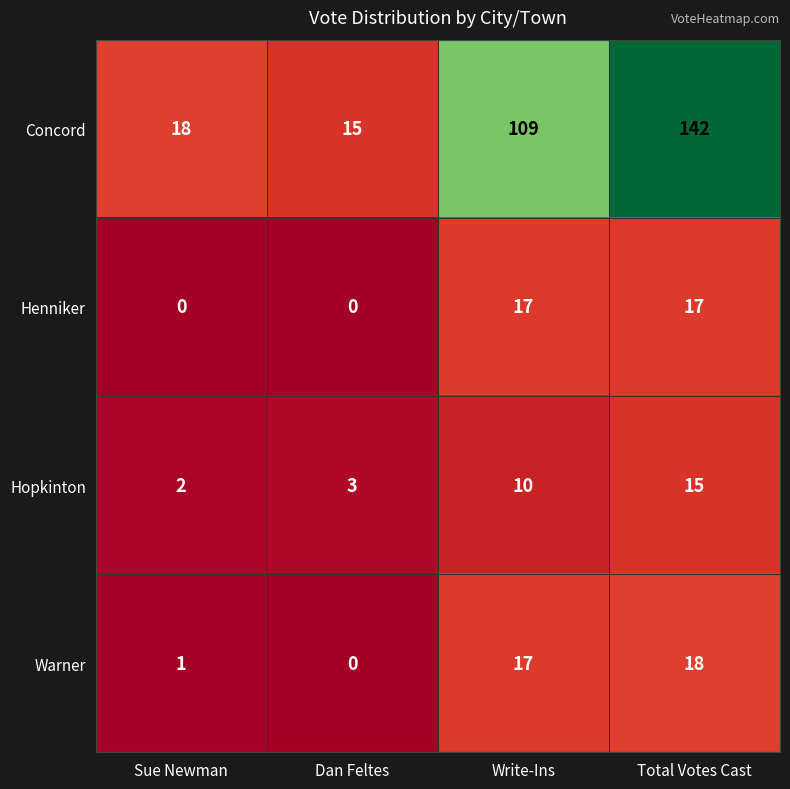

What is the difference between the highest and lowest values at Sue Newman?

18